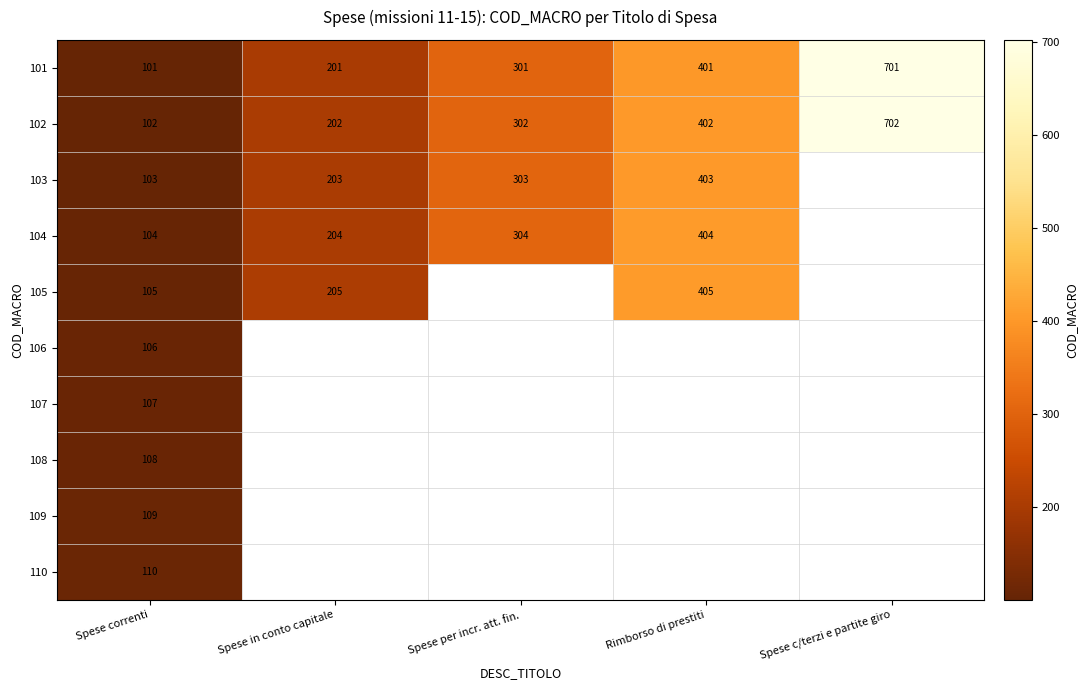

What is the difference between the maximum and minimum values in the 102 series?

600